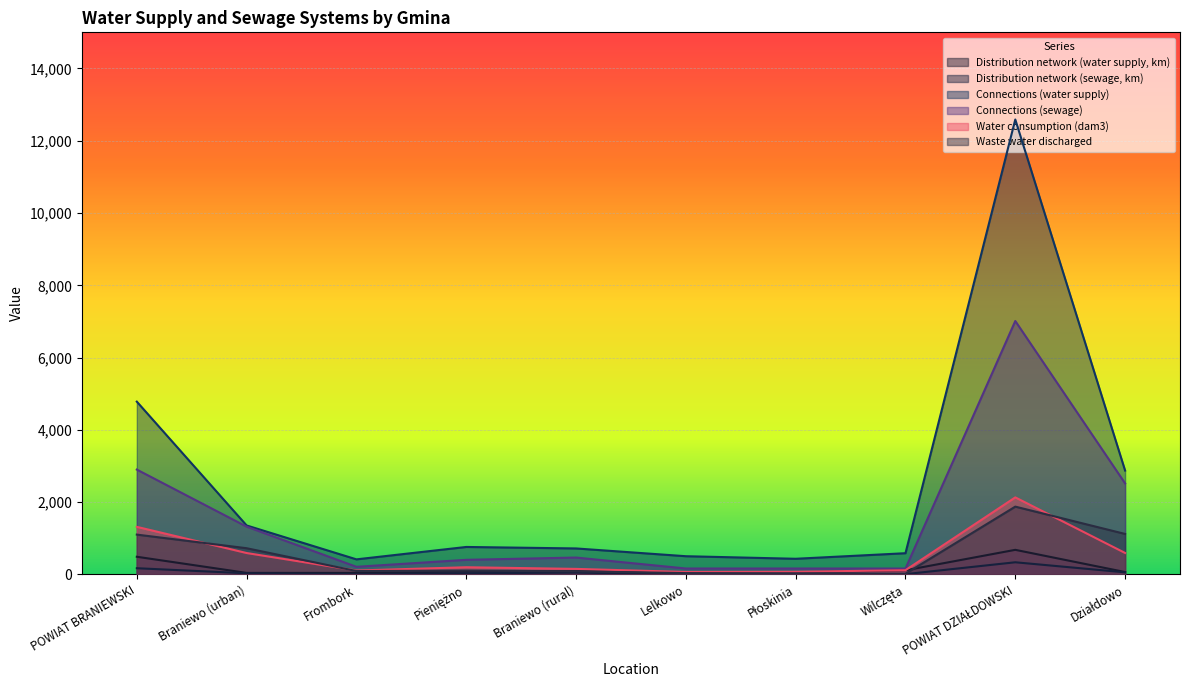

Which category has the lowest value across all series?

Wilczęta